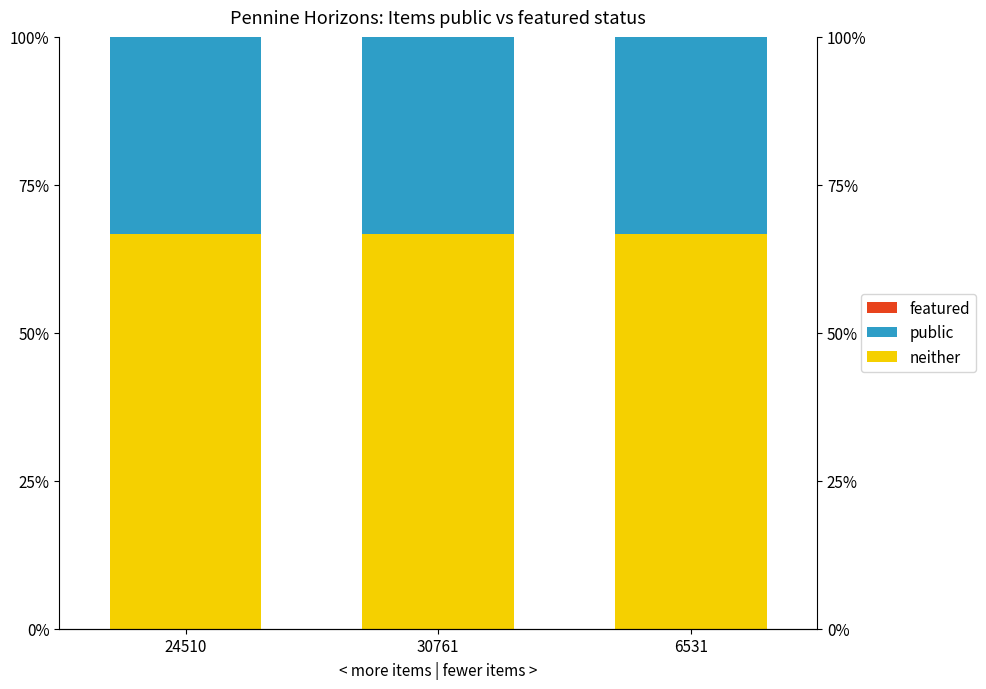

What is the lowest value of the neither series?

66.7